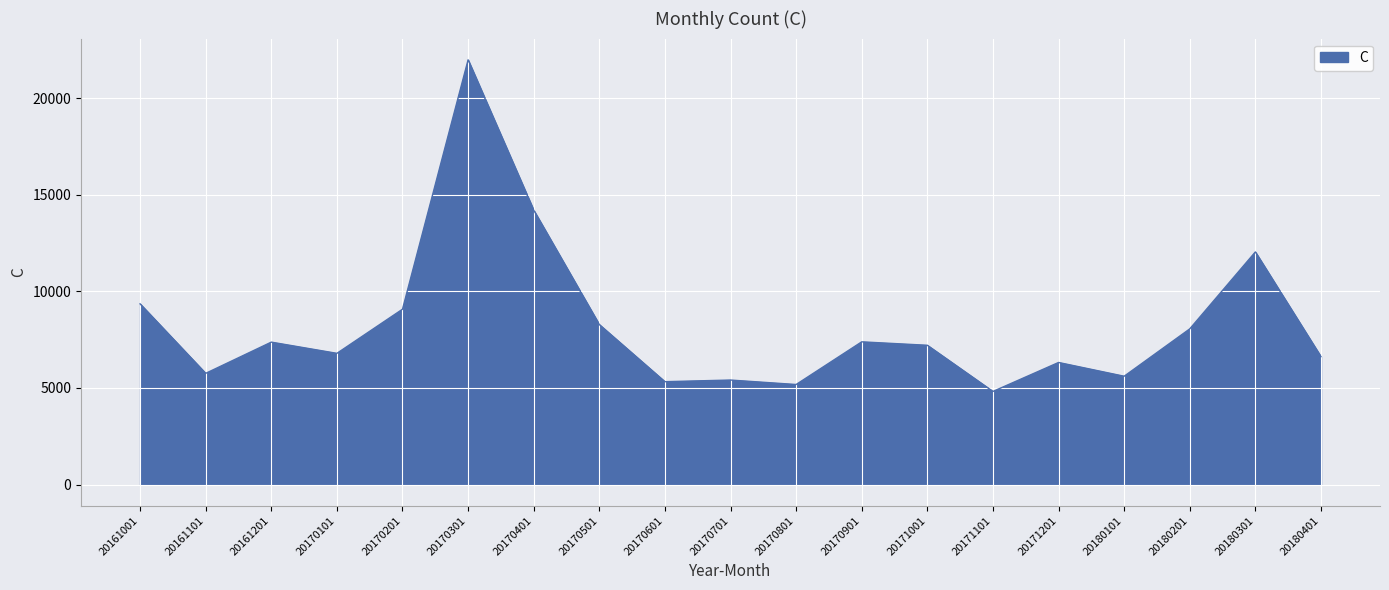

At which label is the value closest to 13409?

20170401